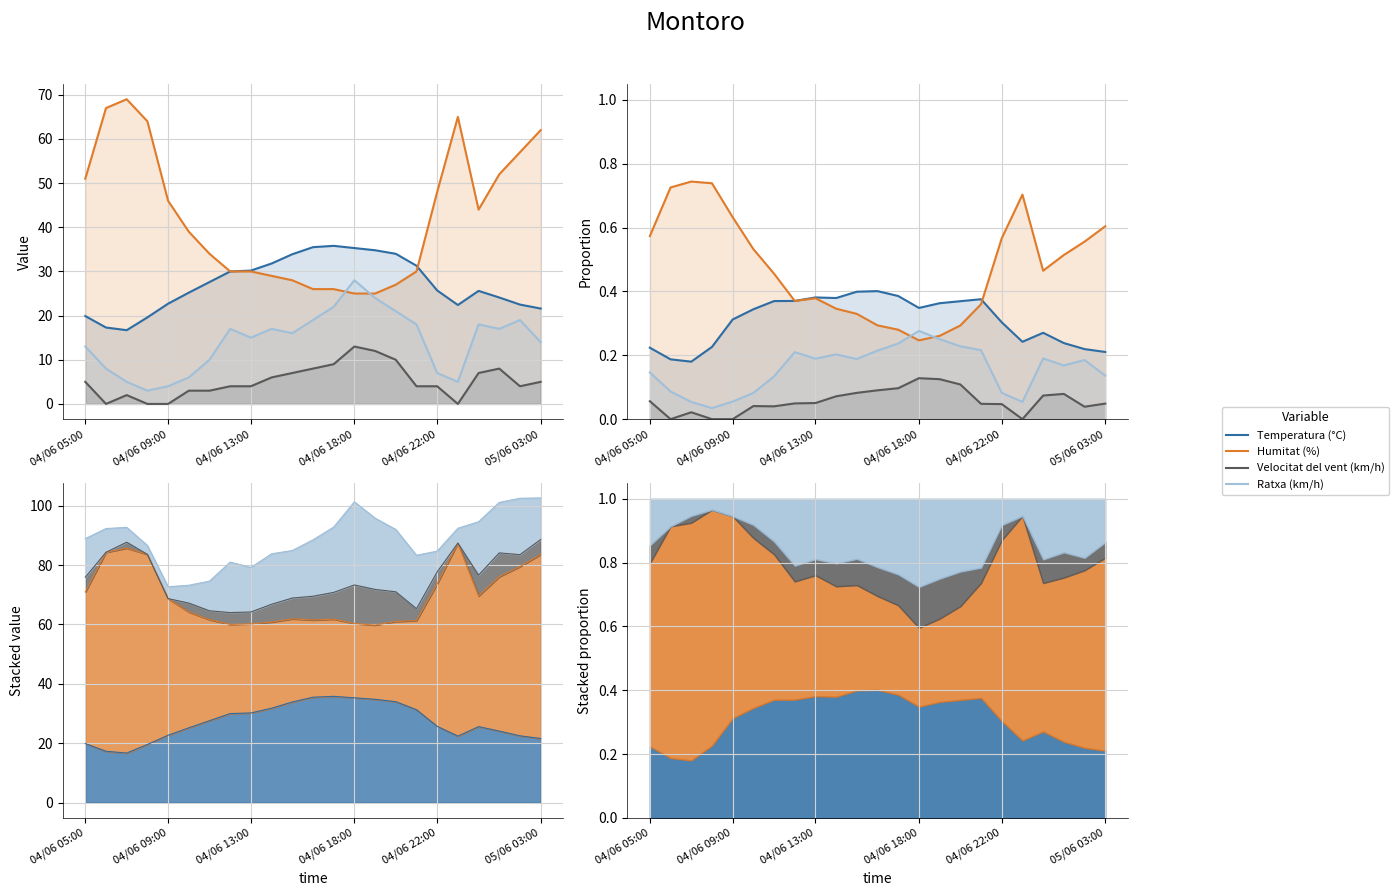

What is the difference between the maximum and minimum values in the Ratxa (km/h) series?

0.2